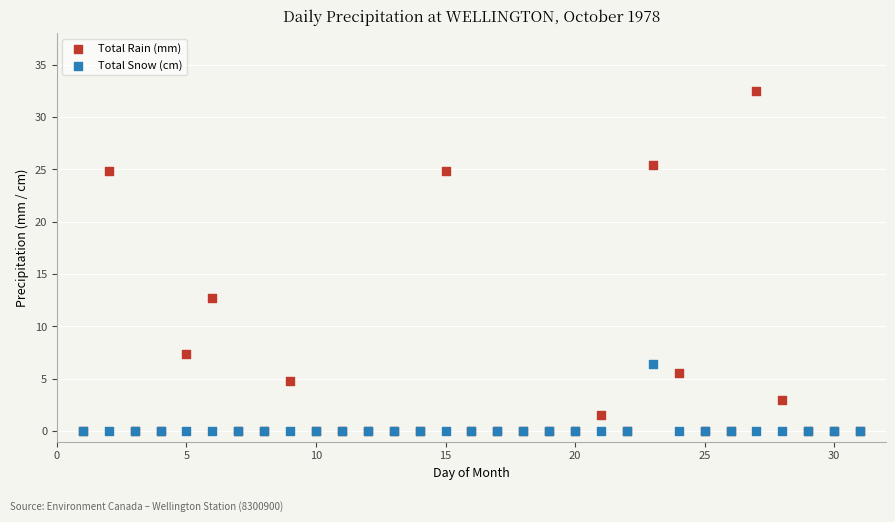

What are all the series names shown in the legend?

Total Rain (mm), Total Snow (cm)